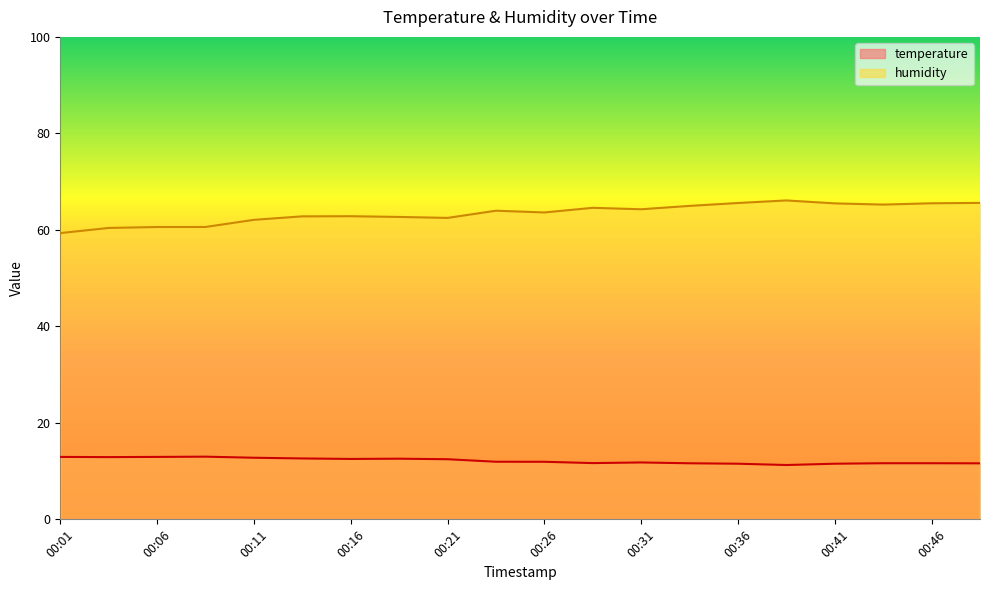

Which series has the largest total across all categories?

humidity